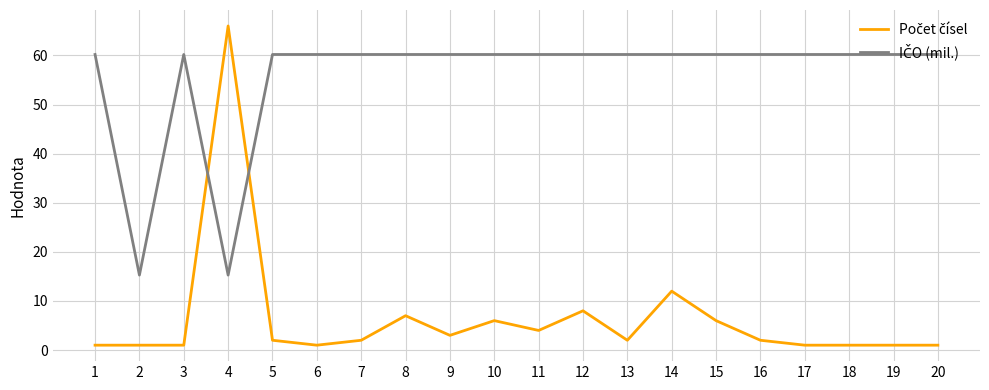

At which category is the sum across all series the highest?

4